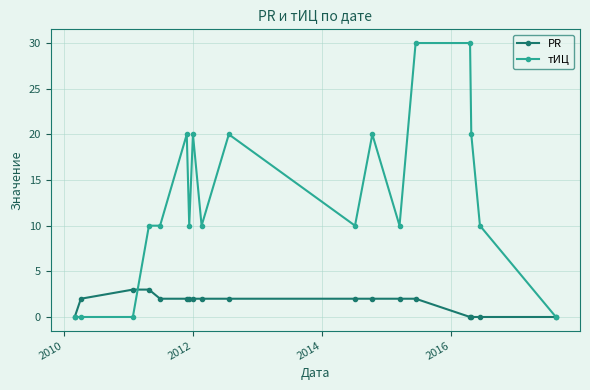

List the series in order of their overall mean, lowest first.

PR, тИЦ